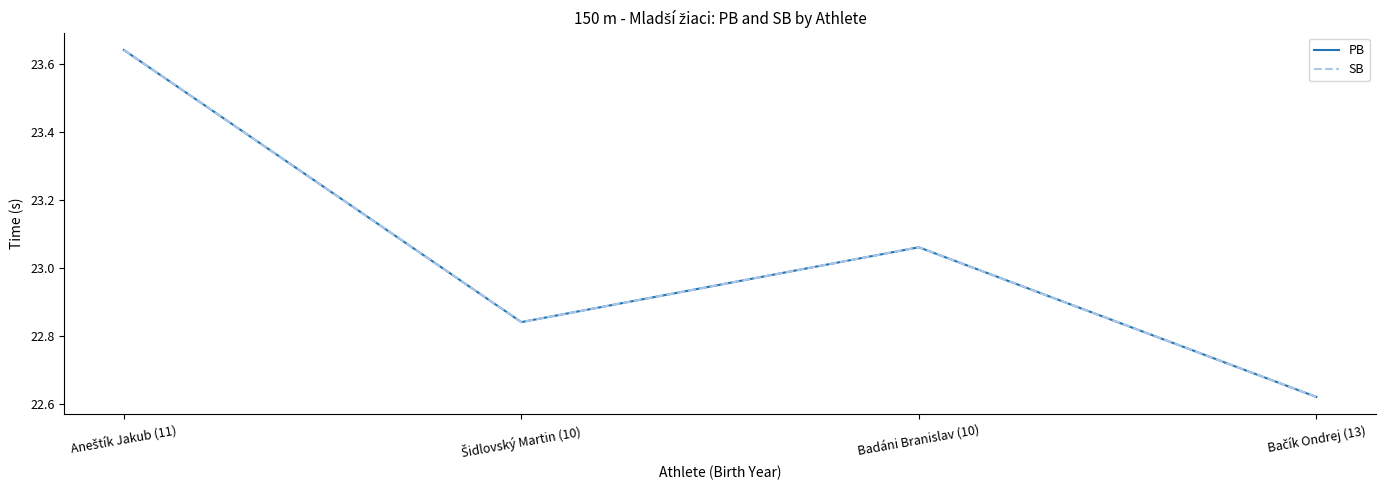

How many interior local peaks does the PB series have?

1